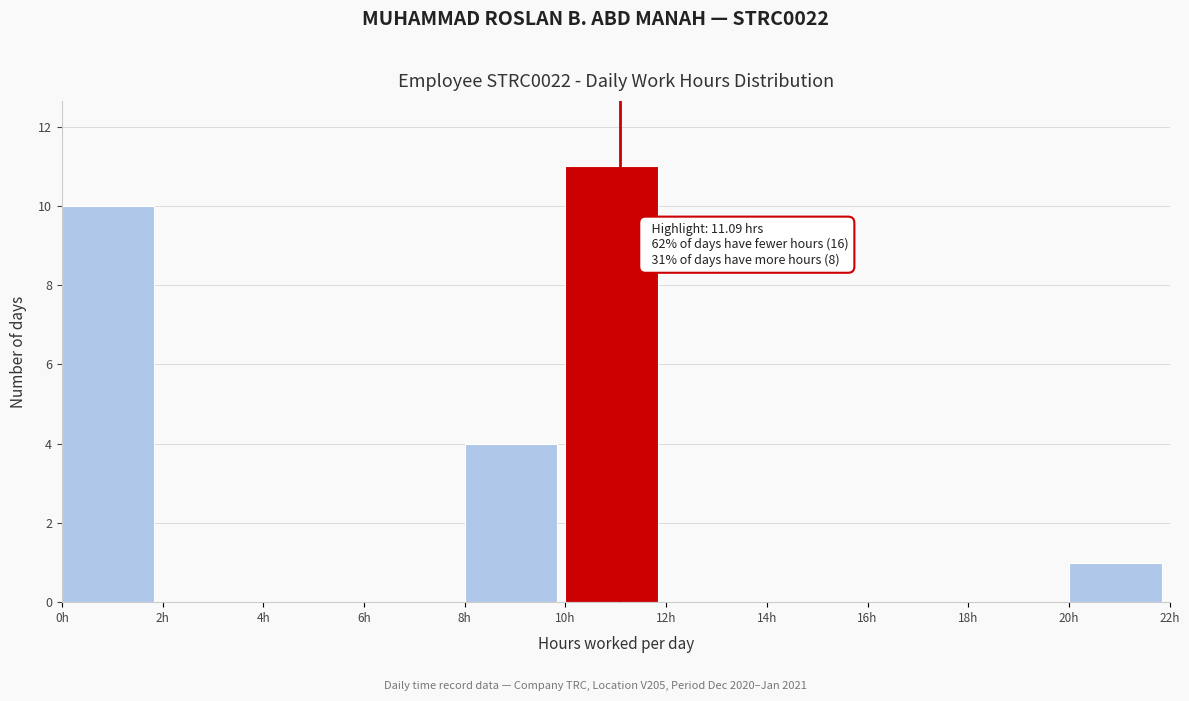

Over which range of the x-axis is the bar tallest?

10 to 12